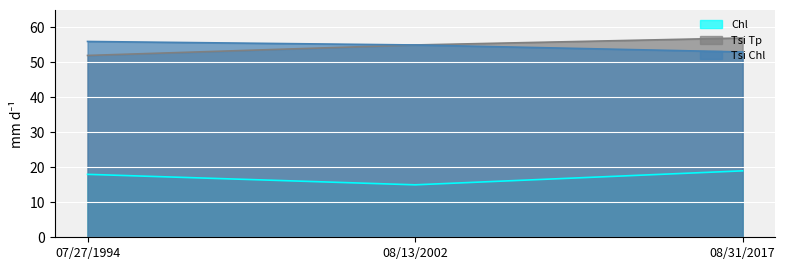

Between 08/13/2002 and 08/31/2017, which series saw the biggest shift?

Chl